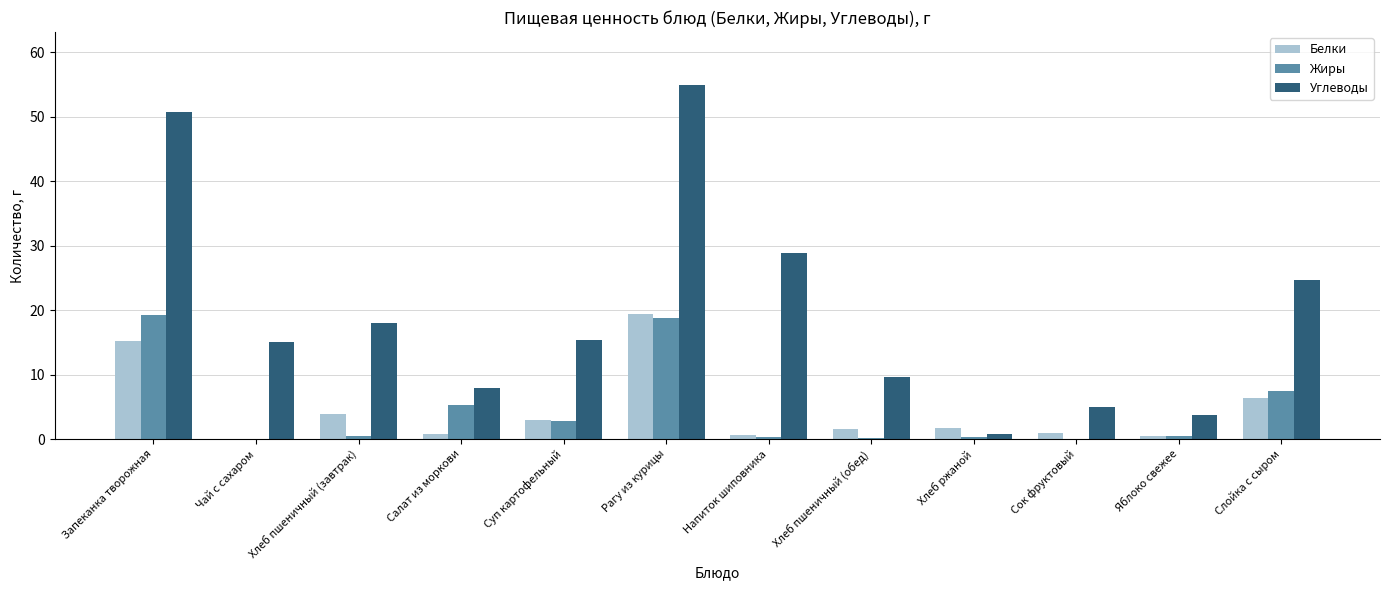

Count the number of categories in the chart.

12